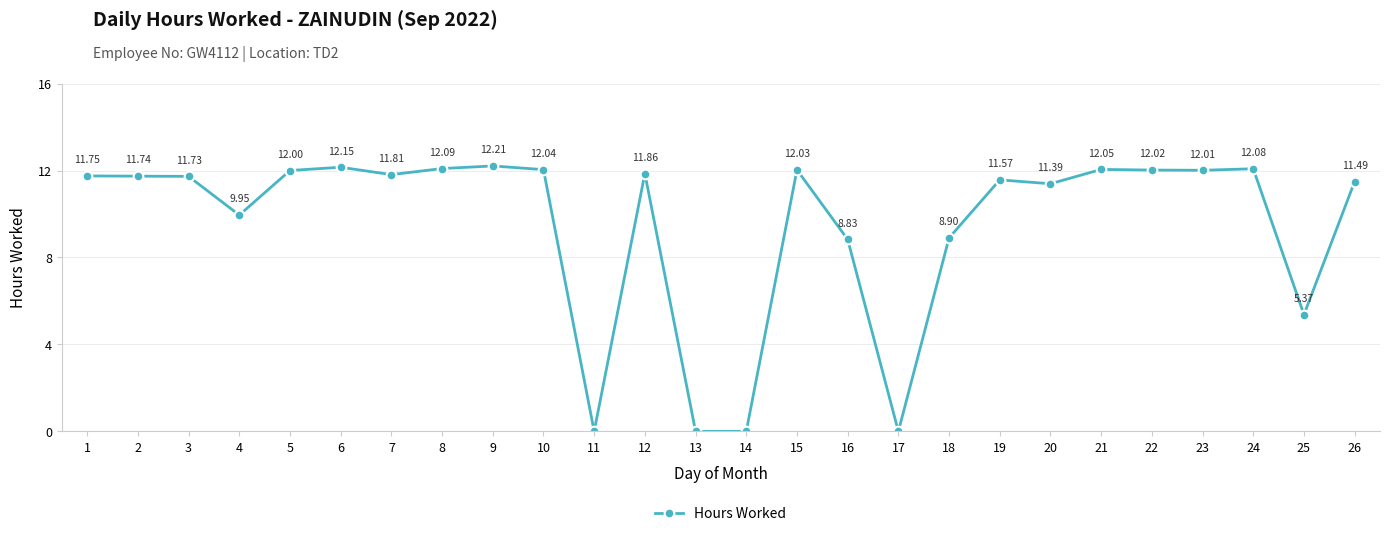

What is the sum of the values at 26 and 11?

11.5